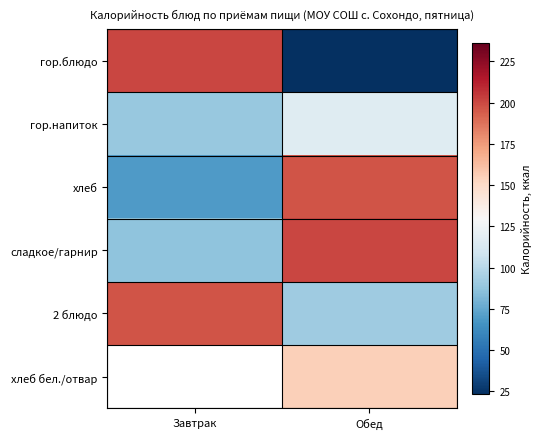

At which category is the sum across all series the highest?

Обед